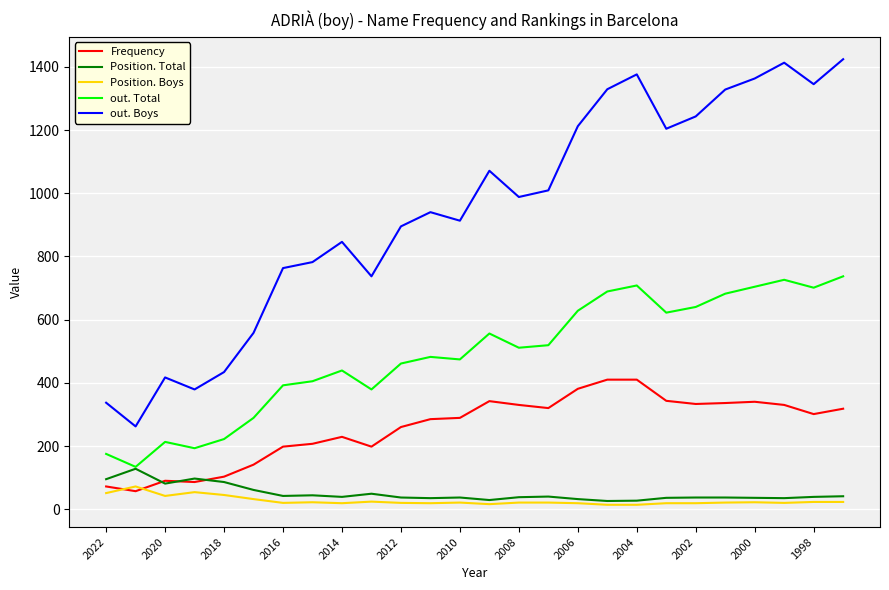

What is the maximum value shown in the chart?

1424